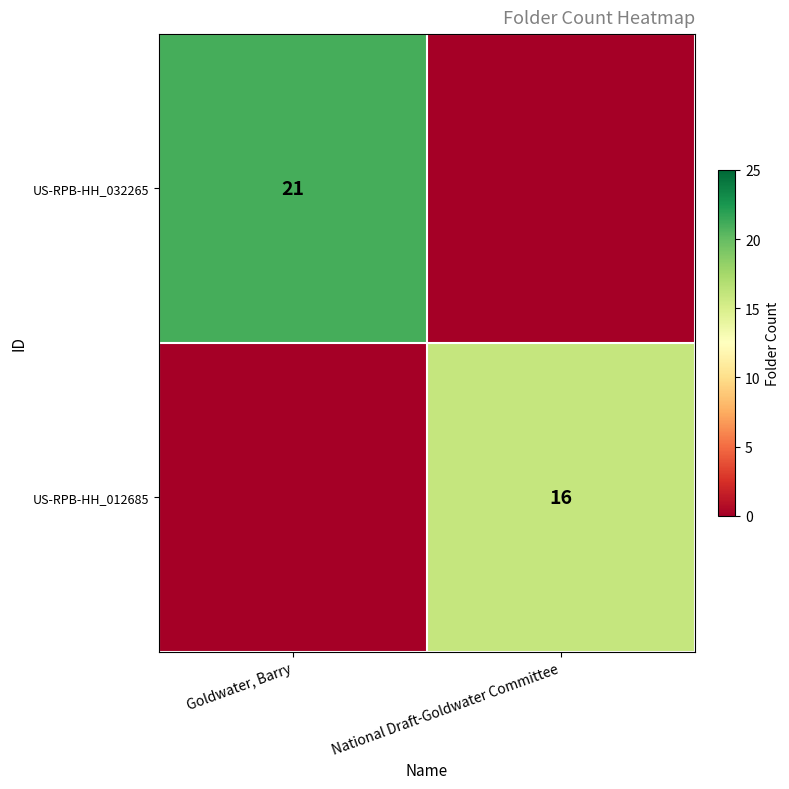

Is it true that US-RPB-HH_012685 equals 6 at National Draft-Goldwater Committee?

False